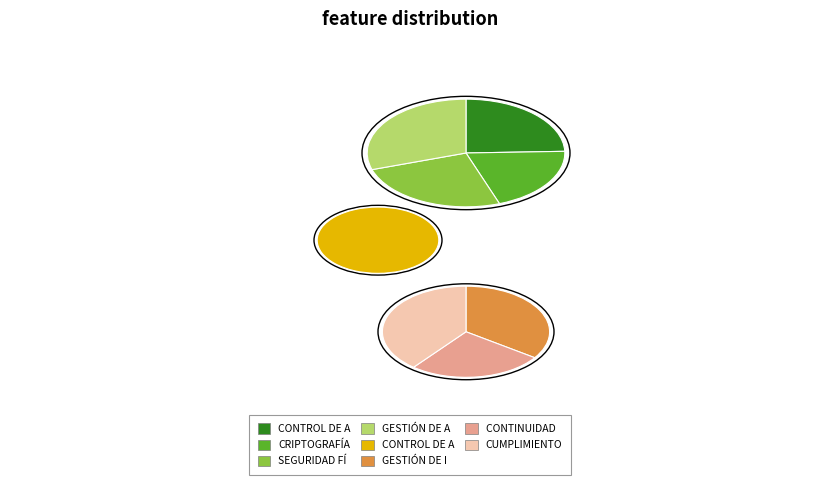

Count the number of slices in the pie.

8